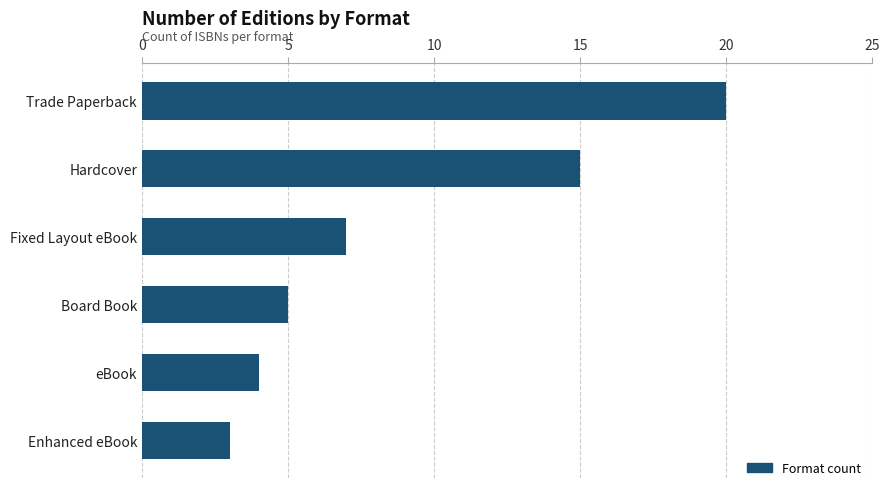

Rank the categories by value from lowest to highest.

Enhanced eBook, eBook, Board Book, Fixed Layout eBook, Hardcover, Trade Paperback